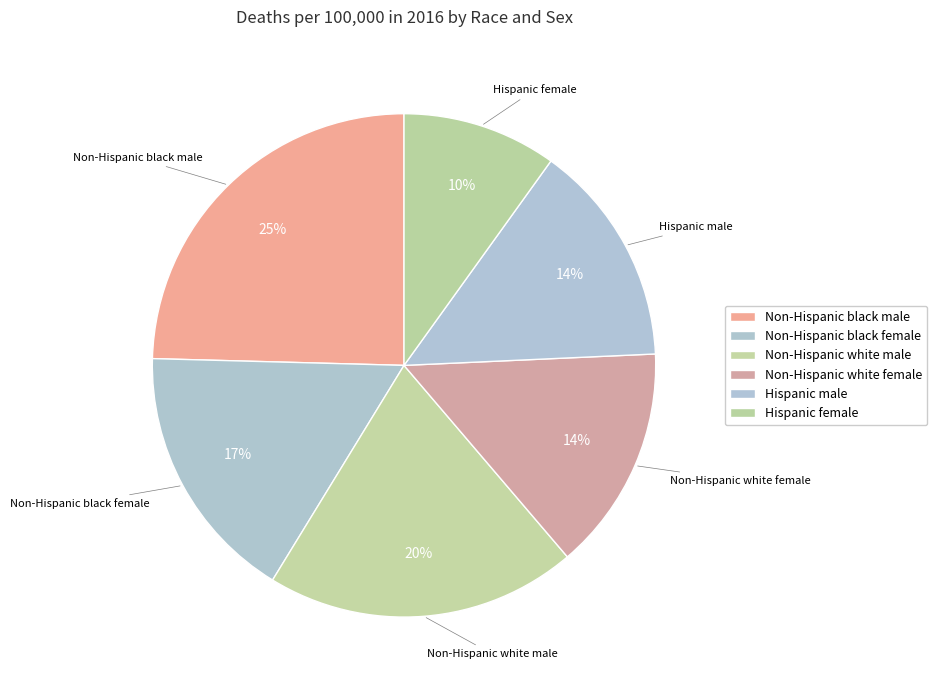

True or false: Non-Hispanic white female accounts for 14% of the total.

True